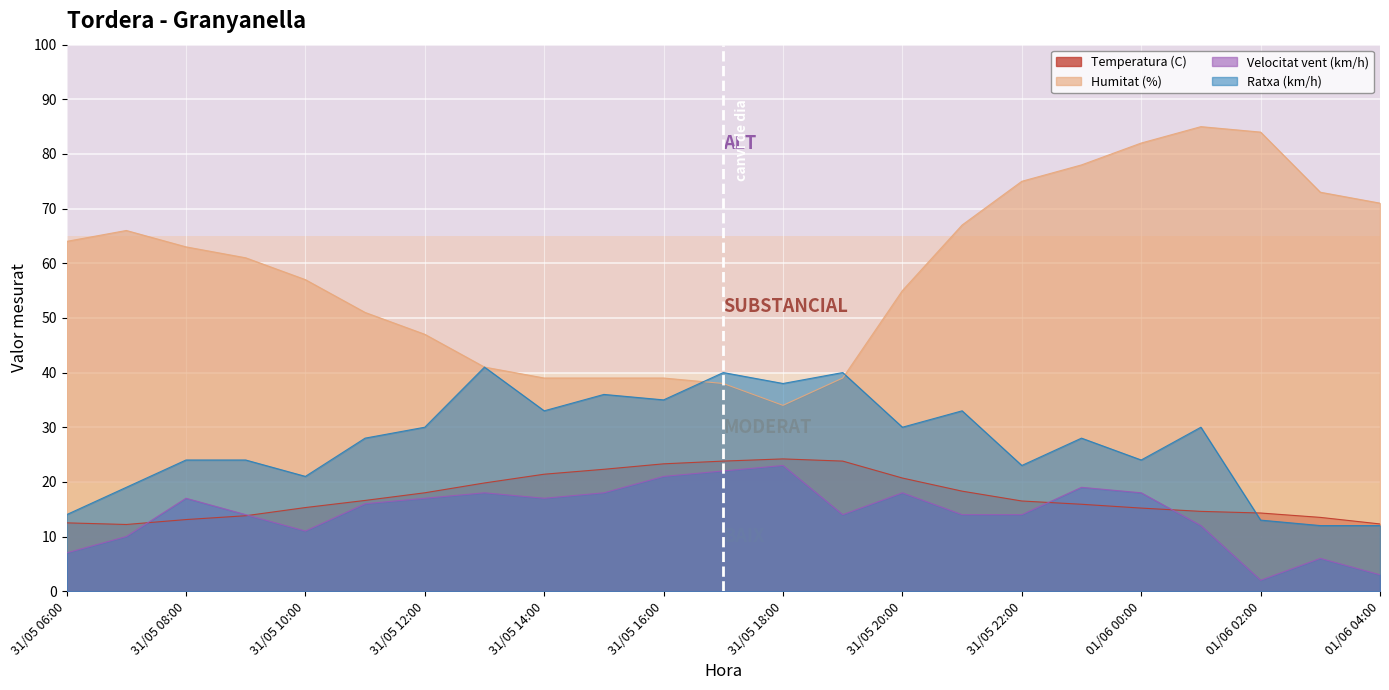

What is the label of the 7th point from the right?

31/05 22:00